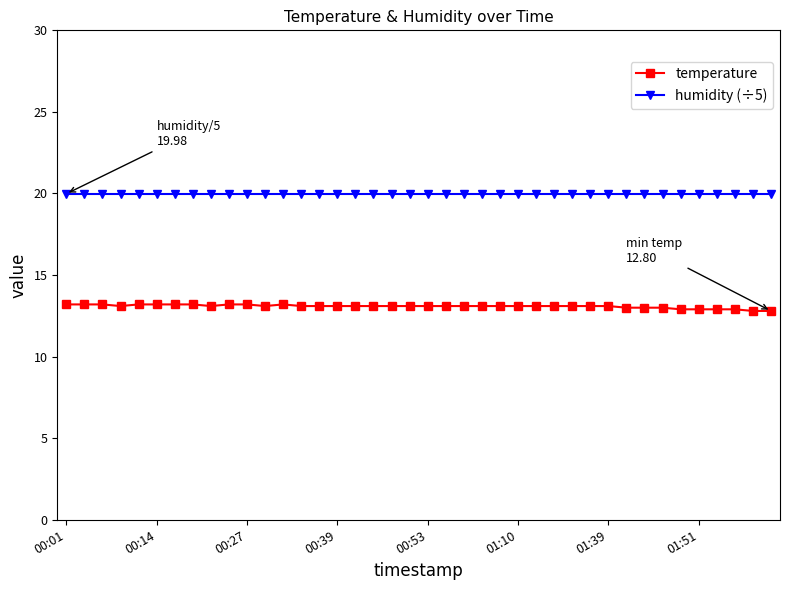

At how many categories does at least one series exceed 16?

40